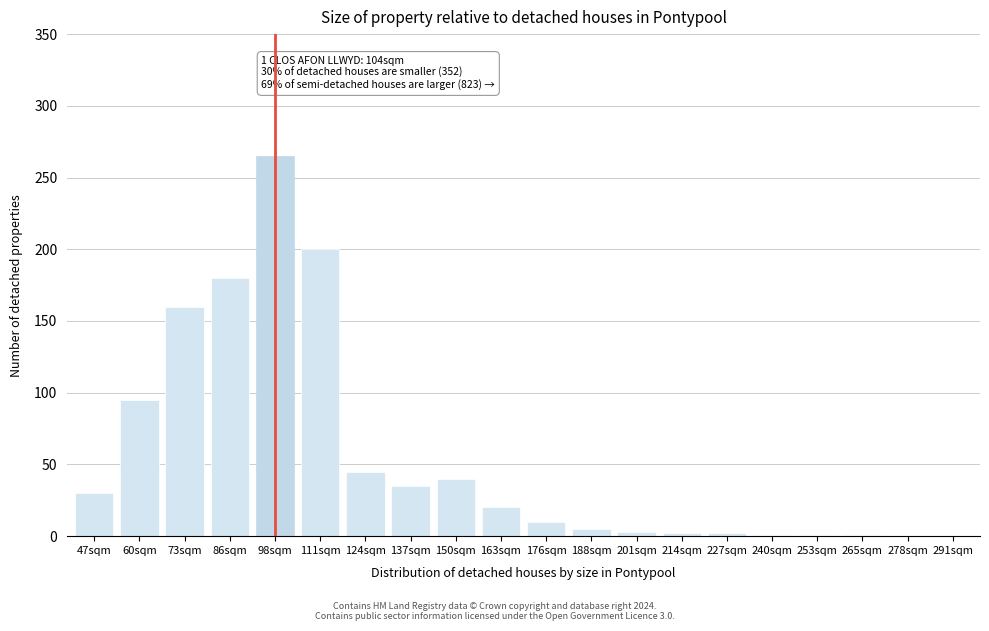

The chart shows a value of 95 at 60sqm. True or false?

True